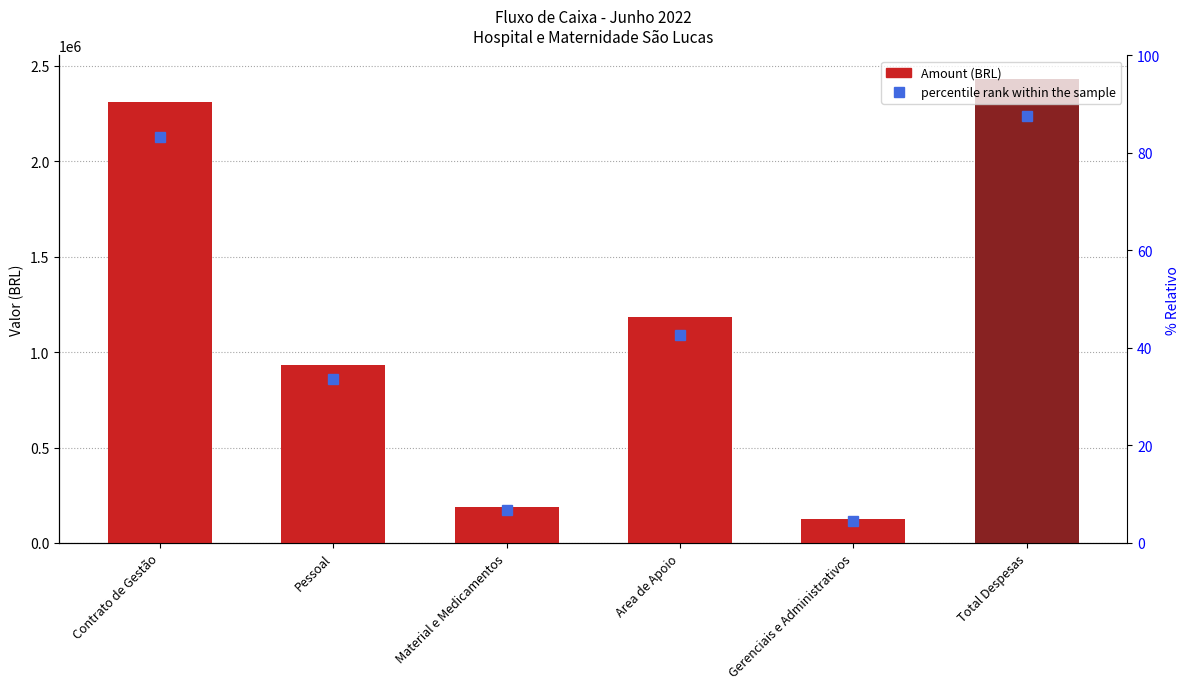

List the labels in order of value, smallest first.

Gerenciais e Administrativos, Material e Medicamentos, Pessoal, Area de Apoio, Contrato de Gestão, Total Despesas